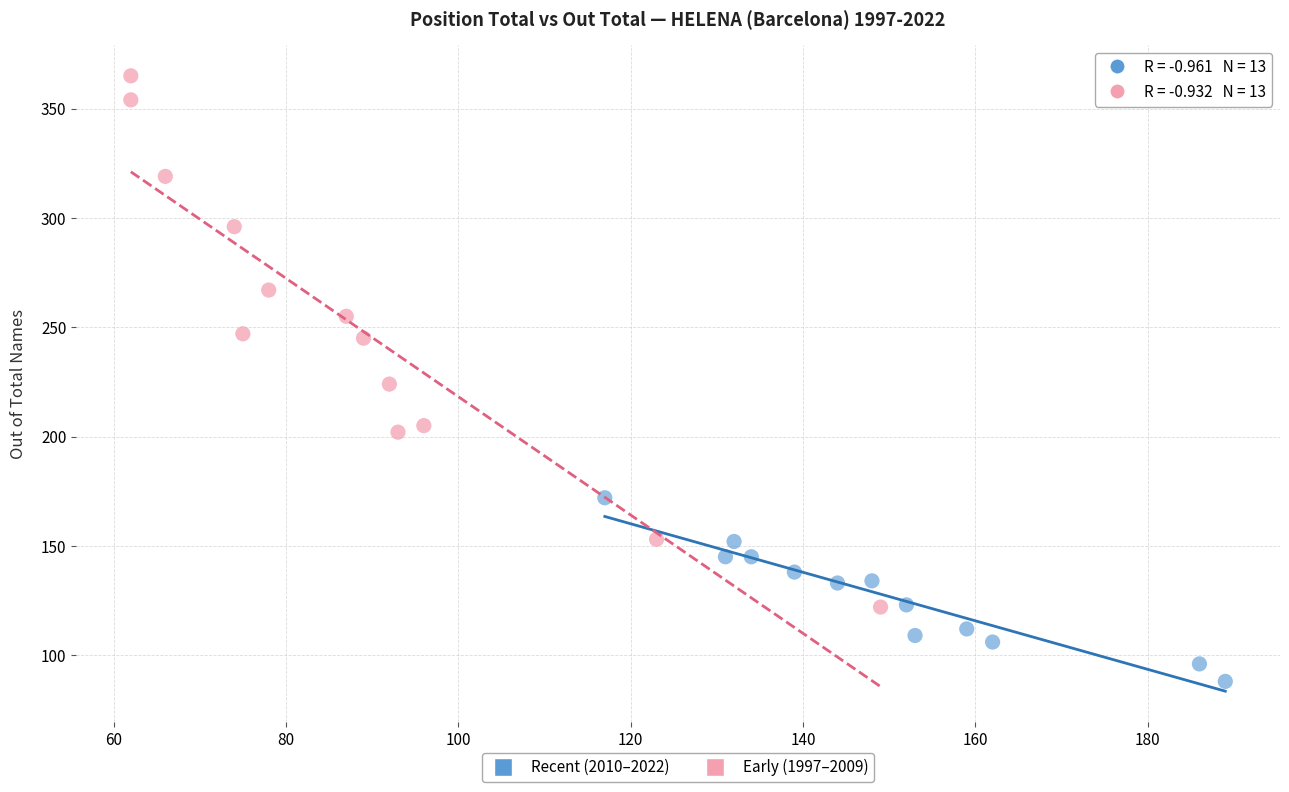

Which series has the widest spread of Y values?

Early (1997–2009)